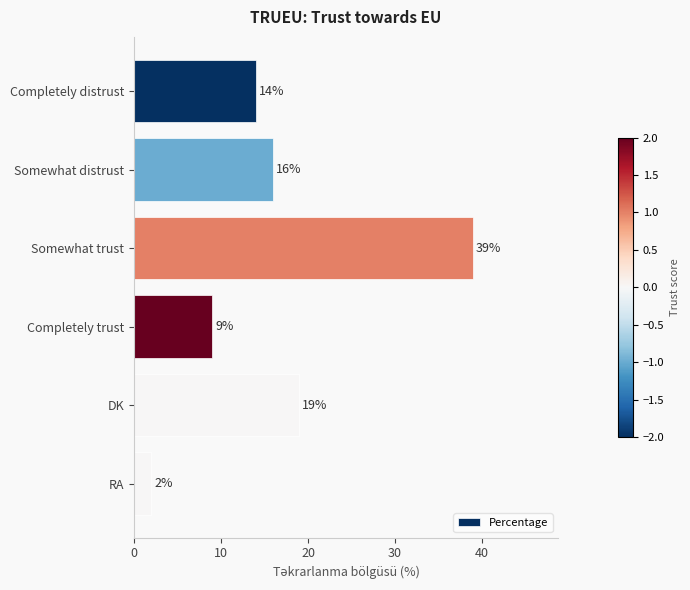

What is the value of the 1st bar from the top?

14